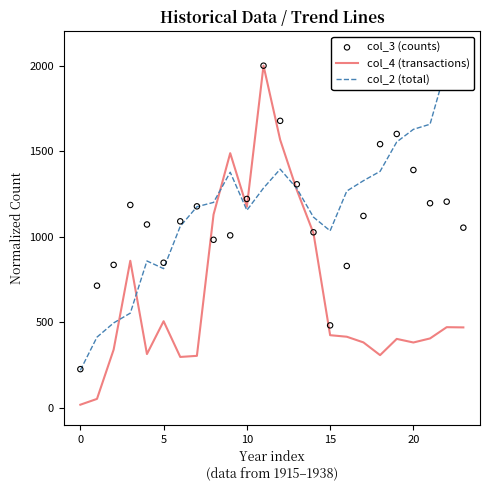

At how many categories does at least one series exceed 314?

23